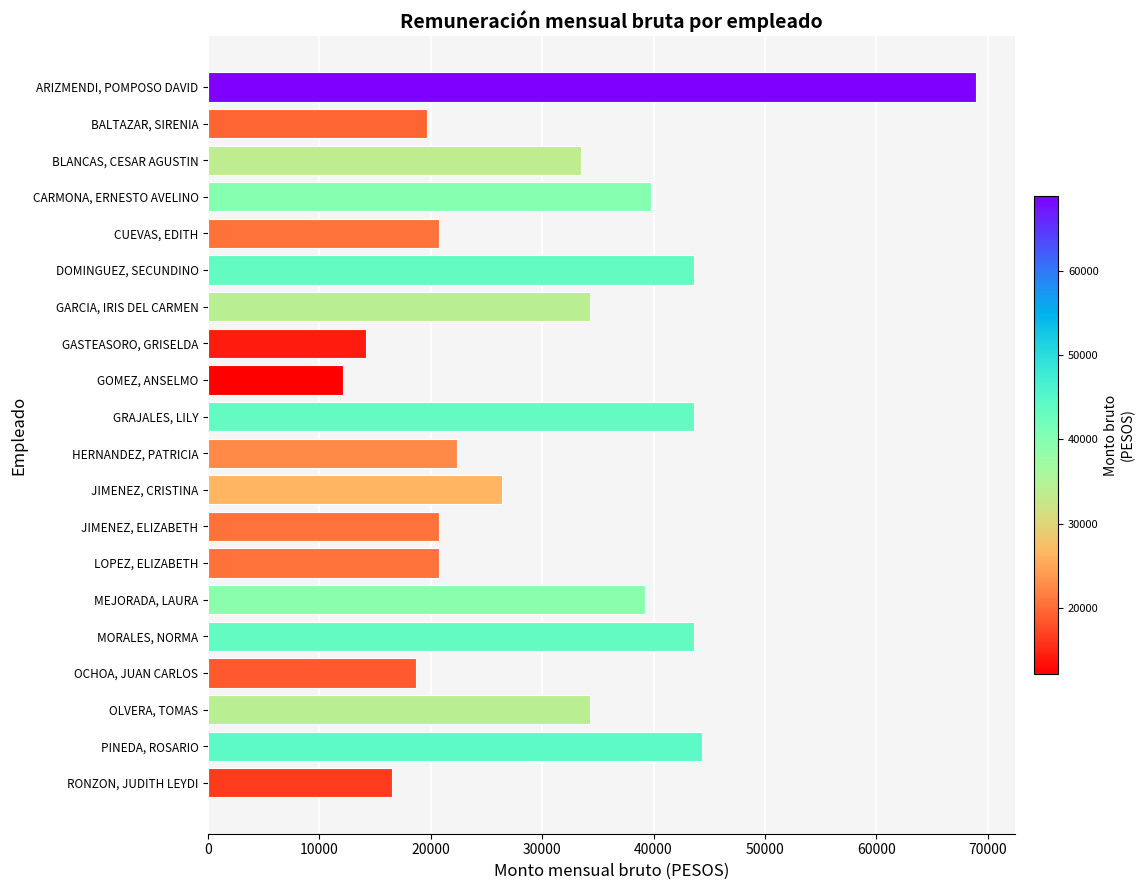

What is the value of the 4th bar from the top?

39812.5